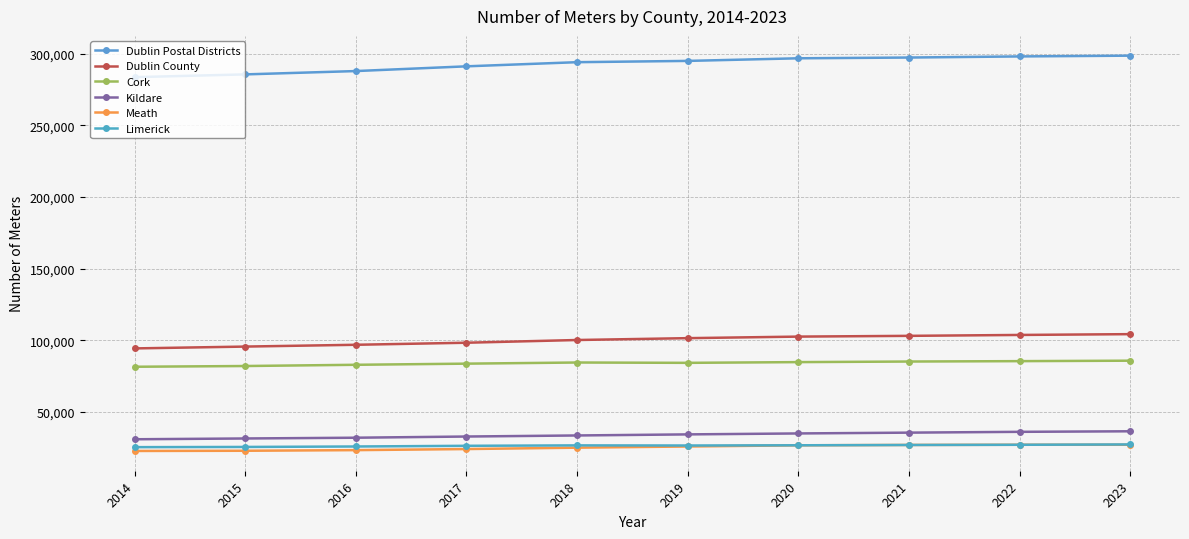

Rank the series by their maximum value, from highest to lowest.

Dublin Postal Districts, Dublin County, Cork, Kildare, Limerick, Meath